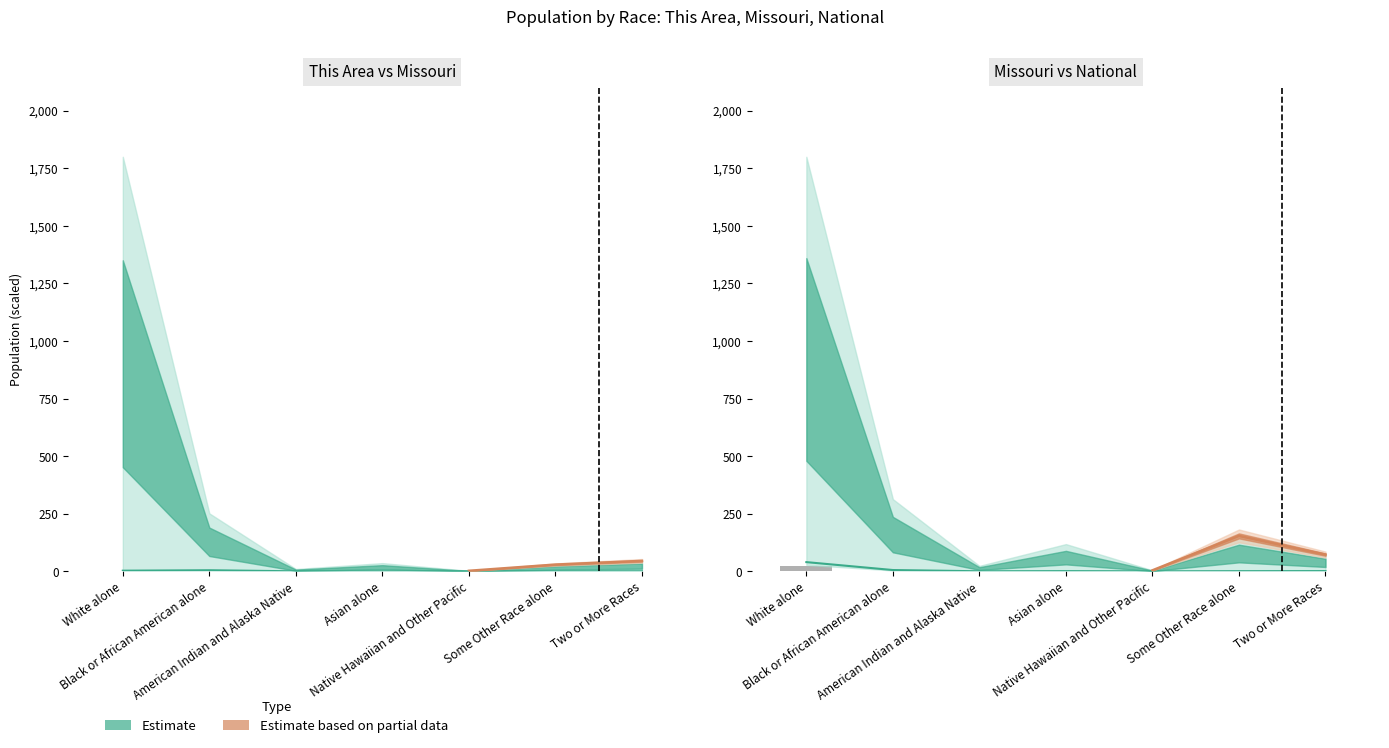

Reading left to right, extract all data points from this chart.

This Area: White alone=2.8	Black or African American alone=4.7	American Indian and Alaska Native=0.0	Asian alone=0.0	Native Hawaiian and Other Pacific=0.0	Some Other Race alone=0.0	Two or More Races=0.2
Missouri: White alone=39.9	Black or African American alone=5.6	American Indian and Alaska Native=0.2	Asian alone=0.8	Native Hawaiian and Other Pacific=0.1	Some Other Race alone=0.6	Two or More Races=1.0
National: White alone=22.0	Black or African American alone=3.1	American Indian and Alaska Native=0.1	Asian alone=0.4	Native Hawaiian and Other Pacific=0.0	Some Other Race alone=0.4	Two or More Races=0.6